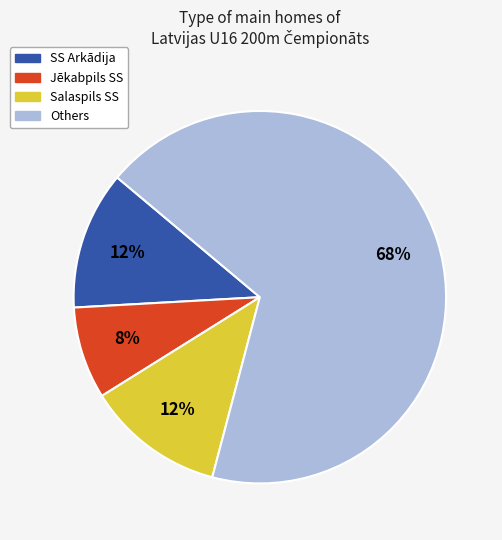

The Others slice represents 56% of the pie. True or false?

False